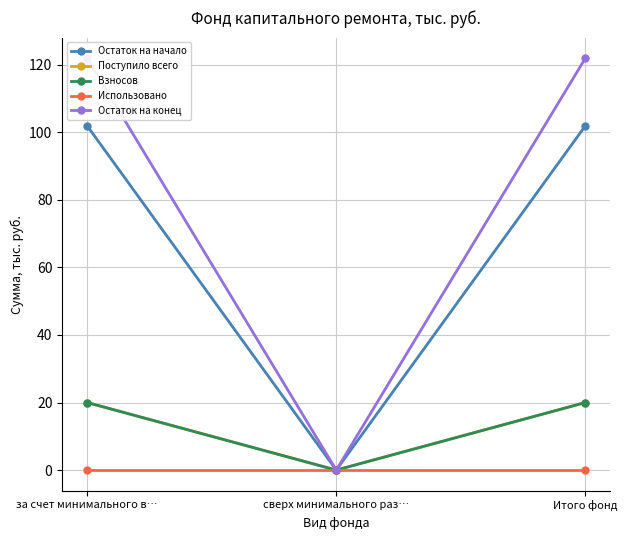

Between за счет минимального в… and Итого фонд, which is larger?

за счет минимального в…